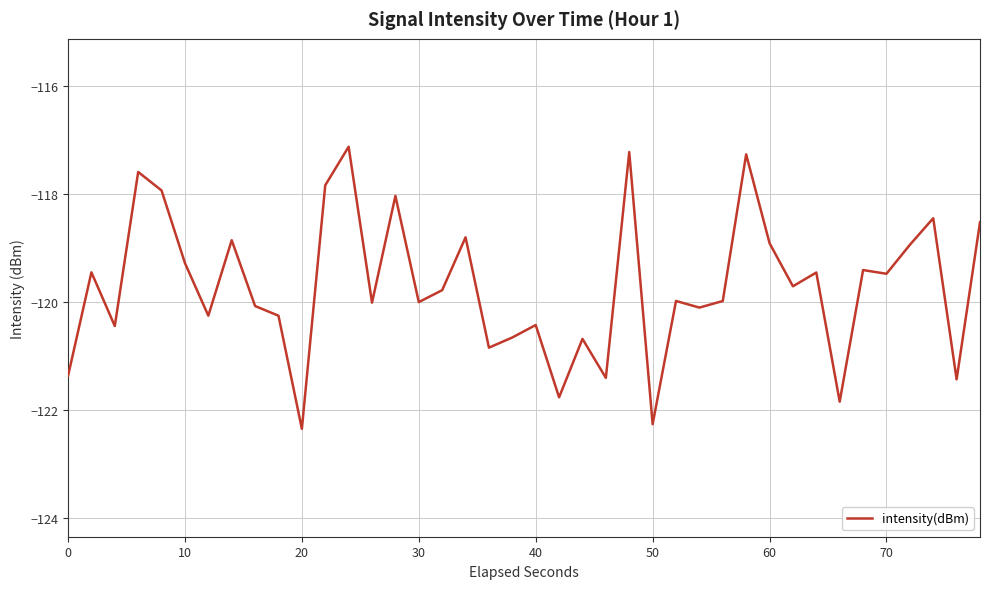

What is the difference between the maximum and minimum values?

5.2